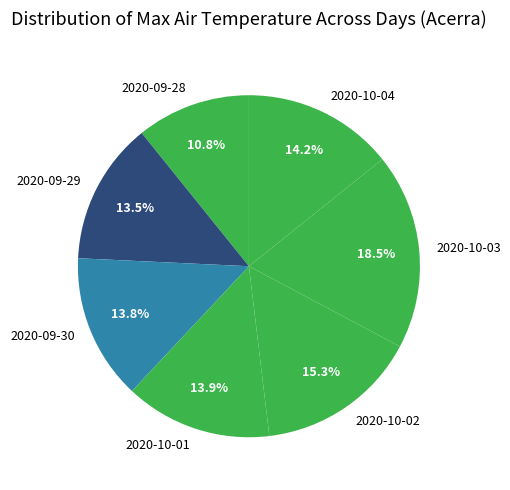

Is there a majority slice in this chart?

No